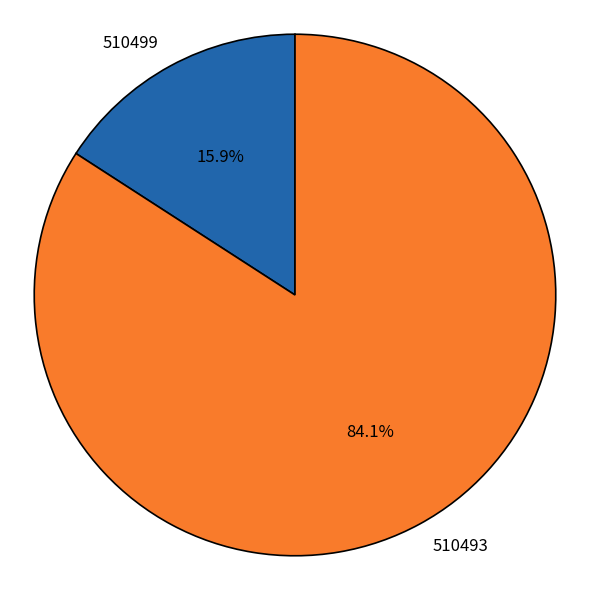

Count the number of slices in the pie.

2